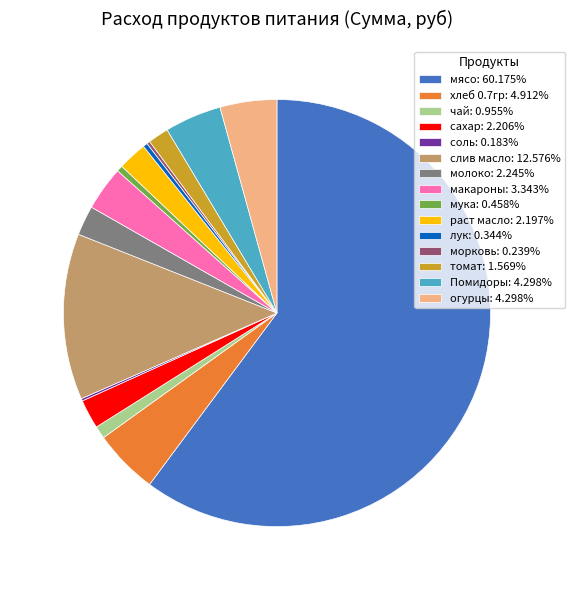

Approximately how many times larger is the value at мясо: 60.175% compared to мука: 0.458%?

131.2